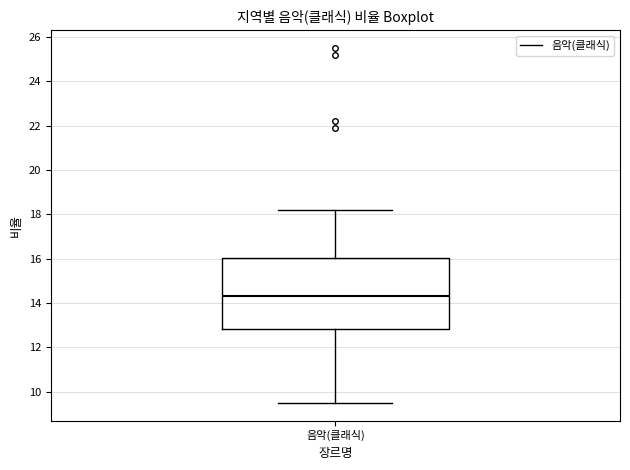

Read this box plot against the y-axis: the position of the median line, the range covered by the box, and the ends of both whiskers. The values are not printed on the chart, so give them approximately, as read against the axis.

median 14.4, box 12.8 to 16.0, whiskers 9.6 to 18.2